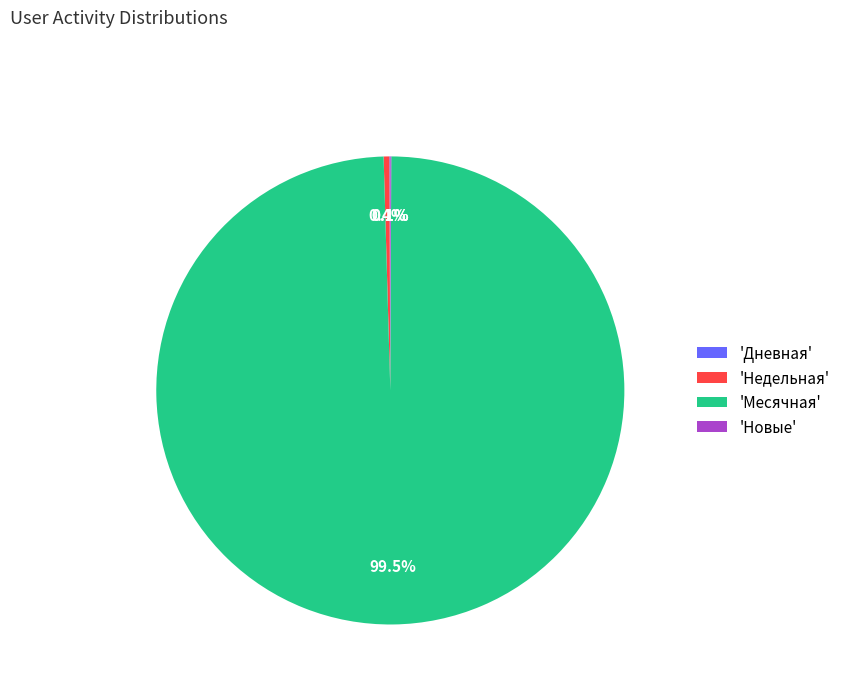

Is the sum of 'Месячная' and 'Недельная' greater than half?

Yes